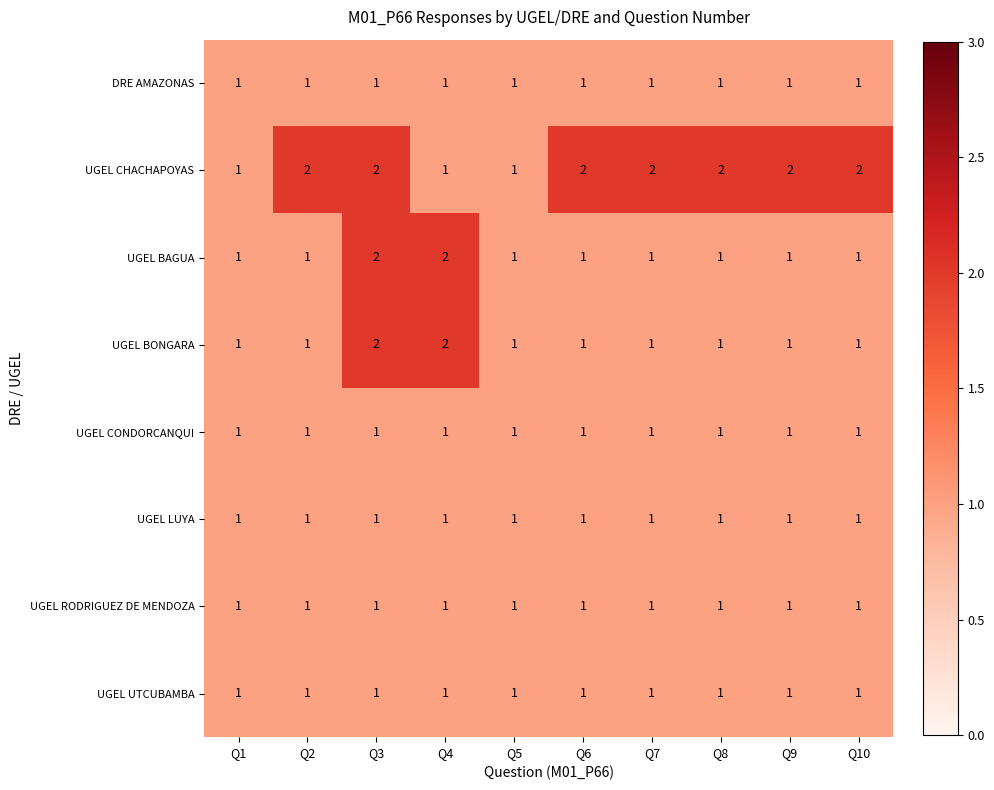

Is it true that UGEL LUYA equals 1 at Q5?

True